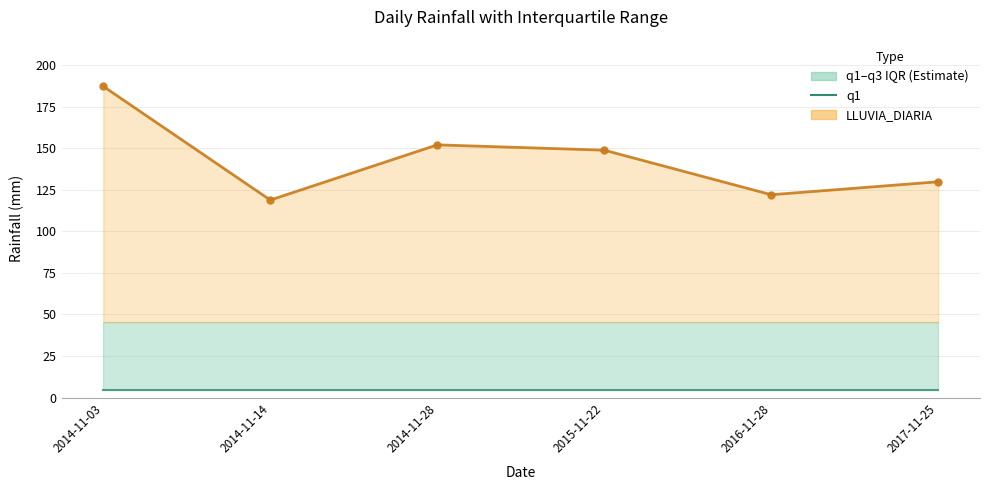

What is the label of the 4th point from the left?

2015-11-22